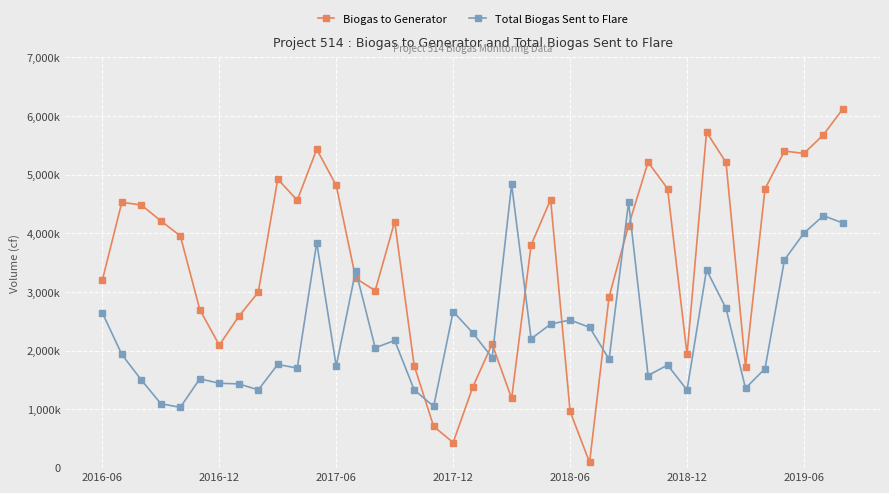

Does the chart have visible grid lines?

Yes